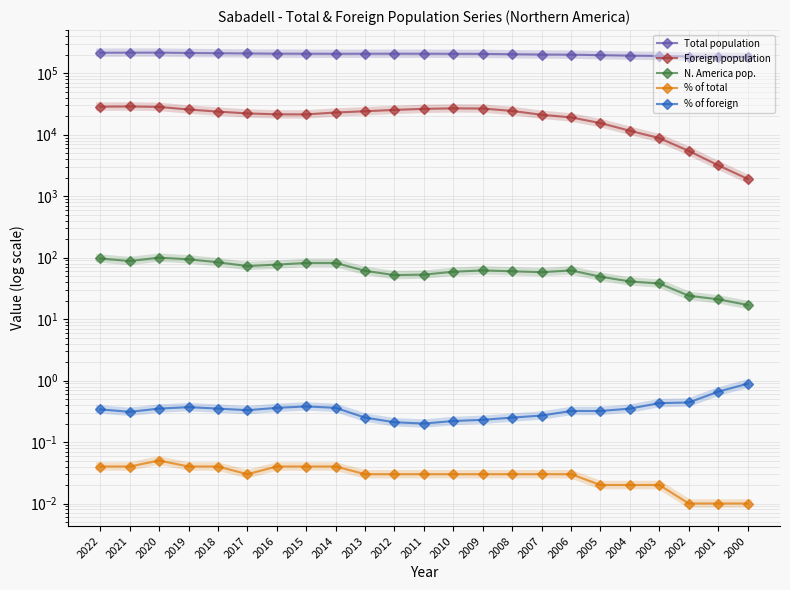

The value of % of total at 2013 is 0.0. True or false?

False